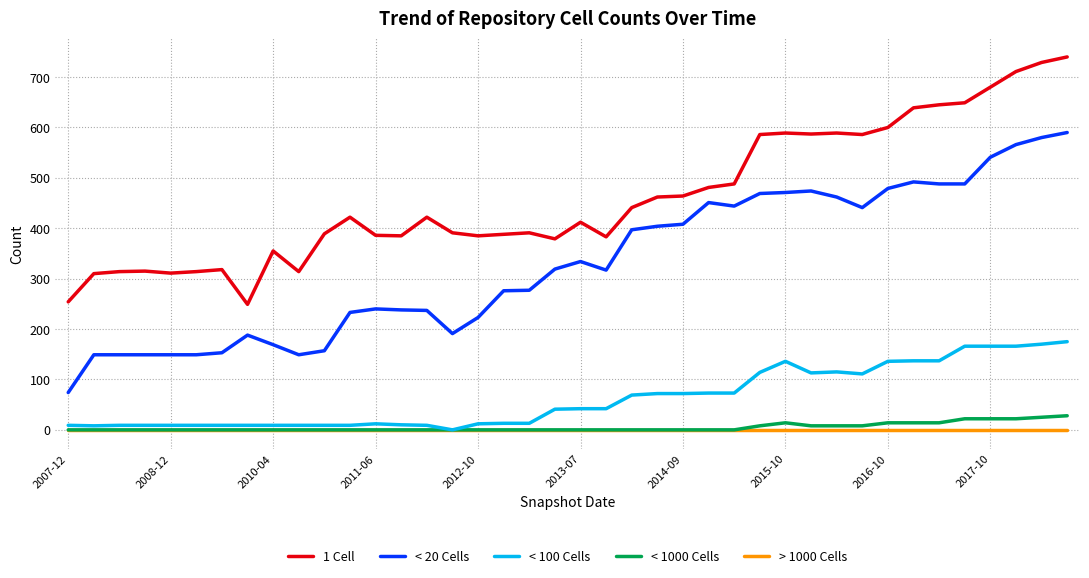

Which series has the largest total across all categories?

1 Cell